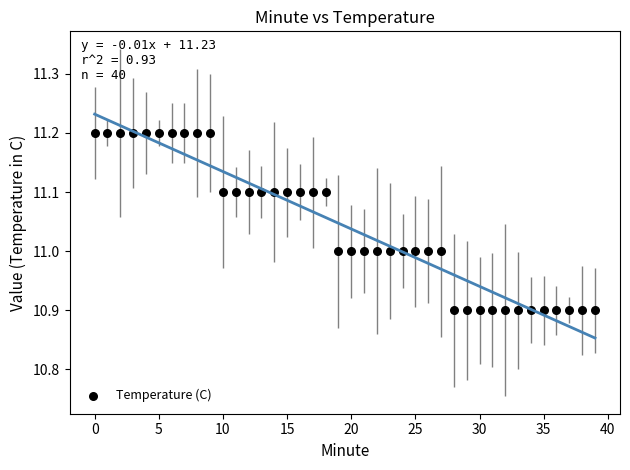

What is the range of Y values (max minus min)?

0.3